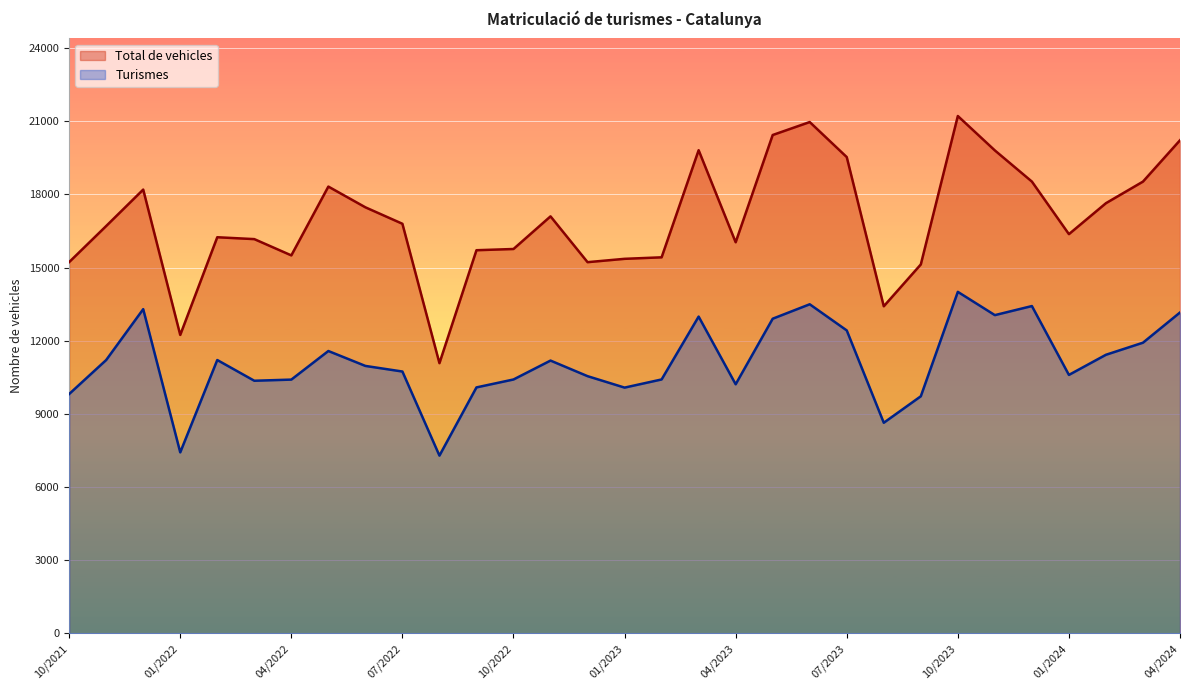

Between 08/2023 and 02/2022, which series saw the biggest shift?

Total de vehicles